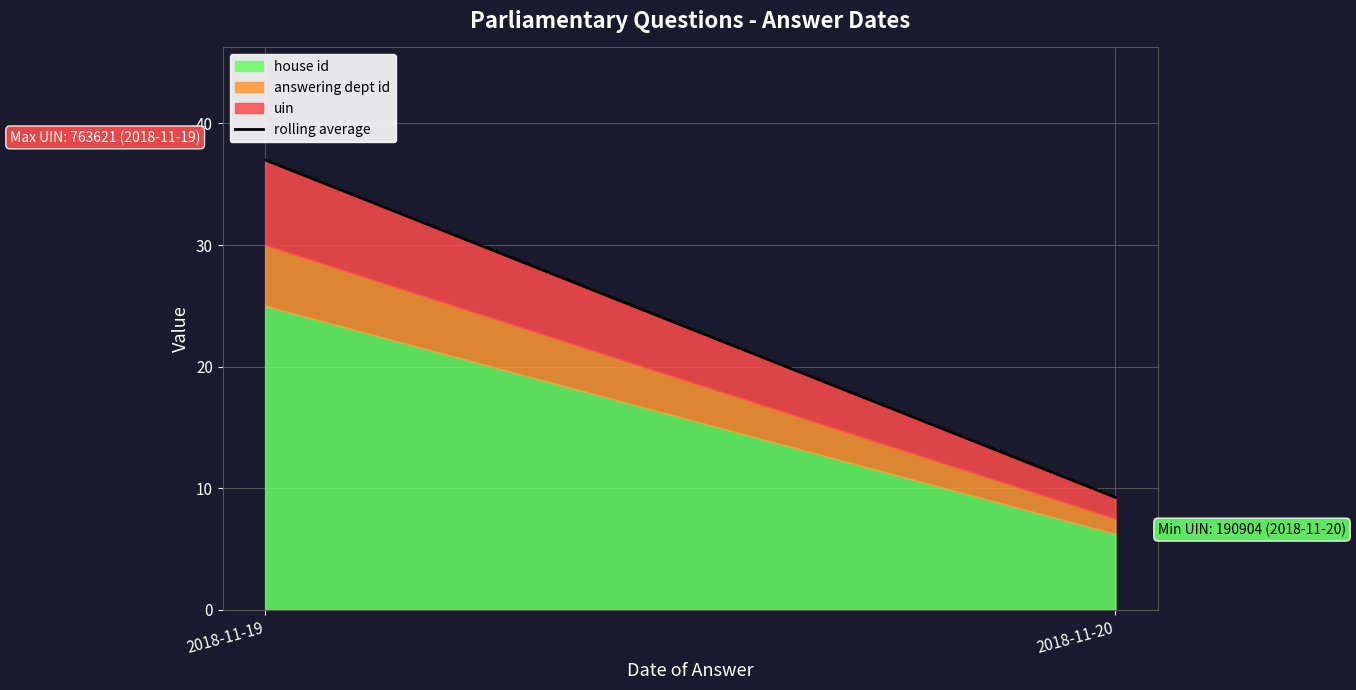

What is the sum of the values at 2018-11-20 and 2018-11-19?

46.2